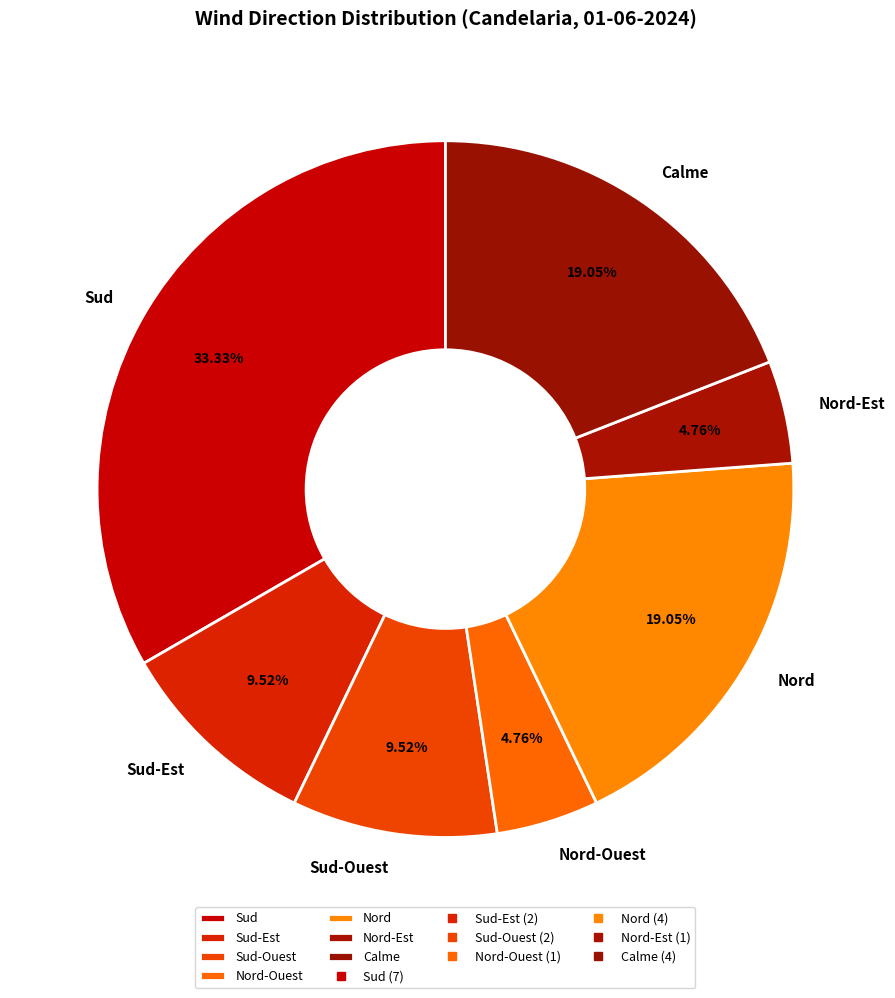

Does any single category account for the majority?

No